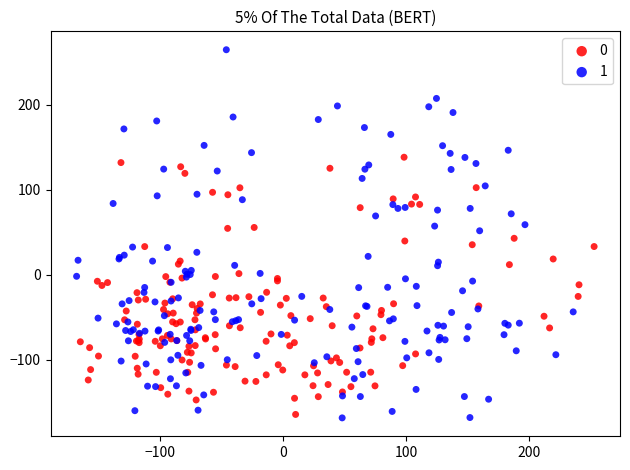

Which series contains the lowest Y value?

1